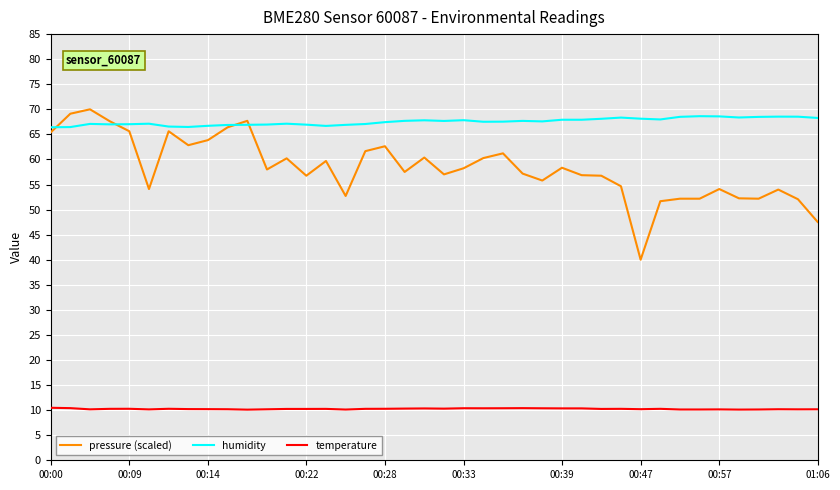

Which series has the largest total across all categories?

humidity